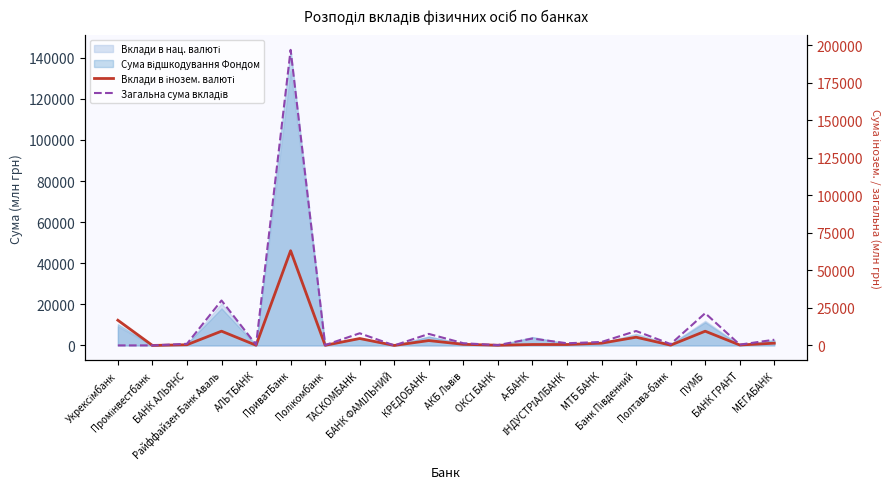

Is the value of Вклади в інозем. валюті at АКБ Львів greater than the value of Загальна сума вкладів at БАНК АЛЬЯНС?

No